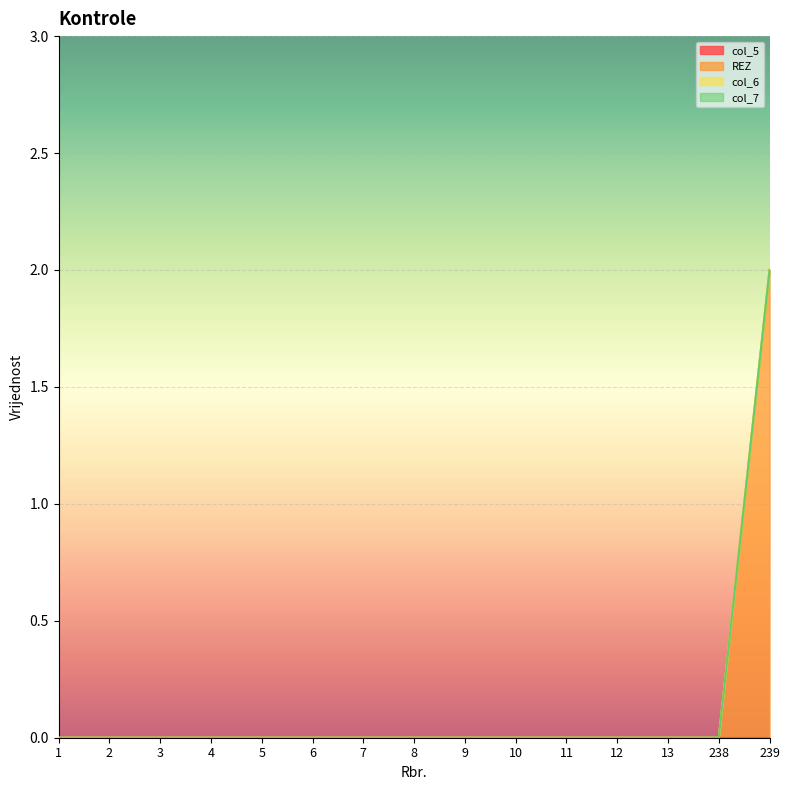

Reading left to right, extract all data points from this chart.

col_5: 0	0	0	0	0	0	0	0	0	0	0	0	0	0	0
REZ: 0	0	0	0	0	0	0	0	0	0	0	0	0	0	2
col_6: 0	0	0	0	0	0	0	0	0	0	0	0	0	0	0
col_7: 0	0	0	0	0	0	0	0	0	0	0	0	0	0	0